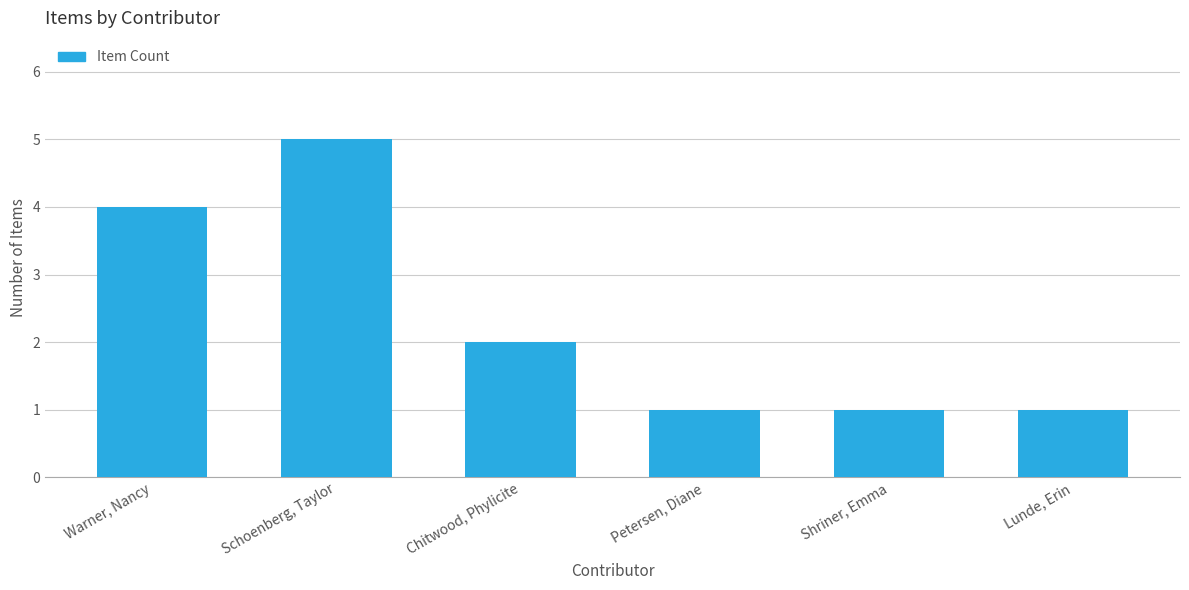

Reading right to left, transcribe all the data shown in this chart.

Lunde, Erin=1	Shriner, Emma=1	Petersen, Diane=1	Chitwood, Phylicite=2	Schoenberg, Taylor=5	Warner, Nancy=4